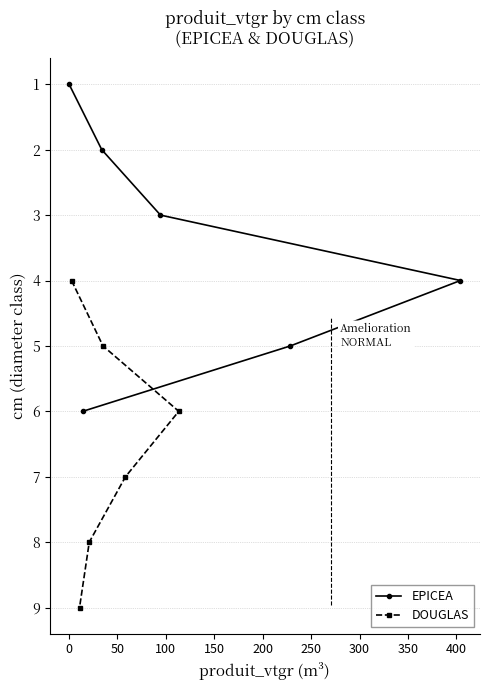

What is the highest value of the EPICEA series?

6